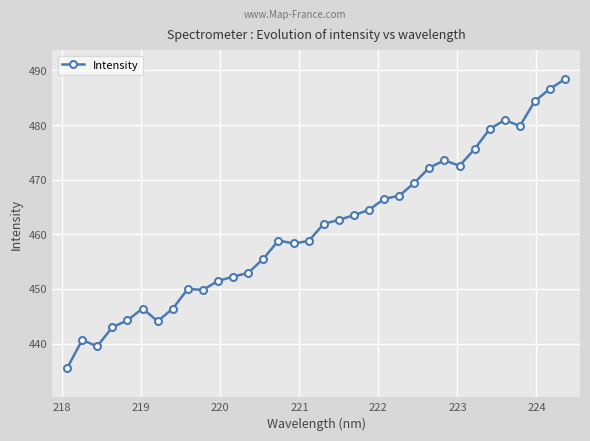

What is the maximum value shown in the chart?

488.4